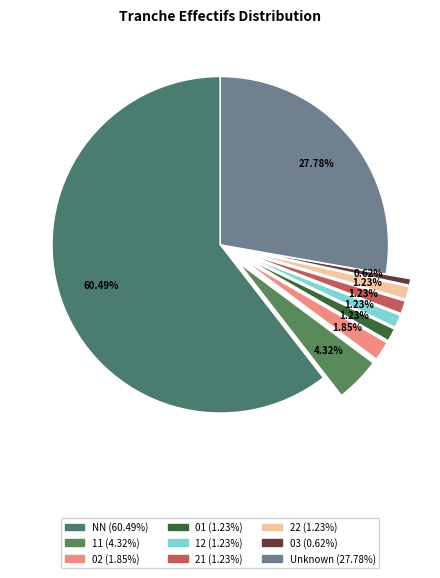

Which category has the smallest portion of the pie?

03